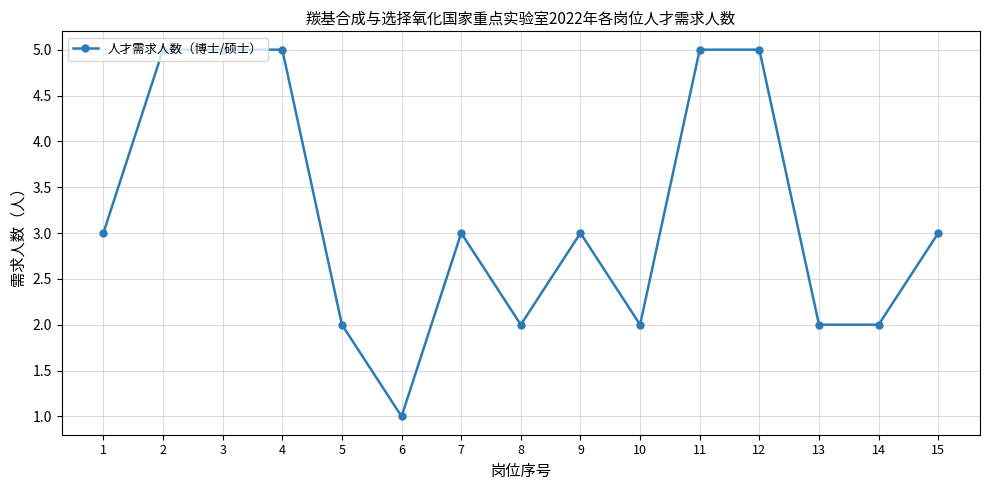

Reading right to left, transcribe all the data shown in this chart.

15=3	14=2	13=2	12=5	11=5	10=2	9=3	8=2	7=3	6=1	5=2	4=5	3=5	2=5	1=3